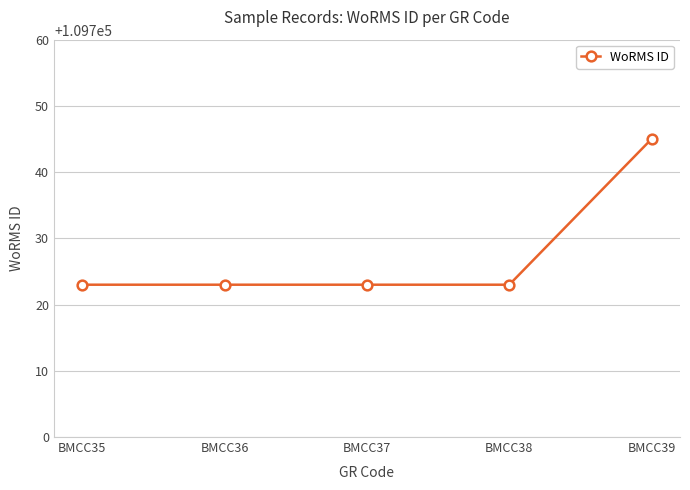

What is the maximum value shown in the chart?

109745